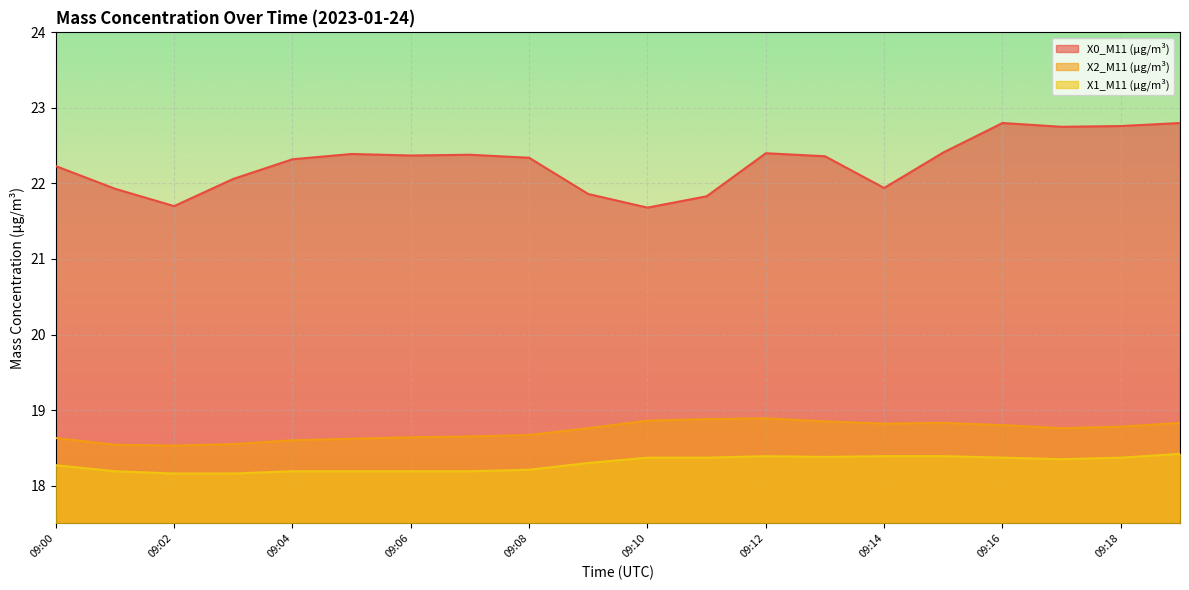

What is the value of the X0_M11 (μg/m³) point at the 7th from the left?

22.4